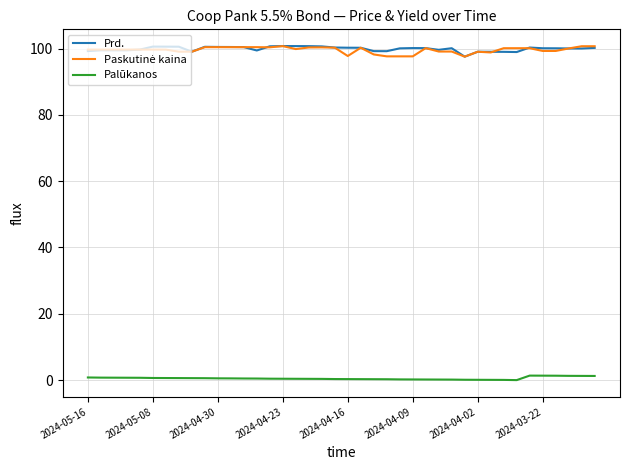

At how many categories does at least one series exceed 9?

40